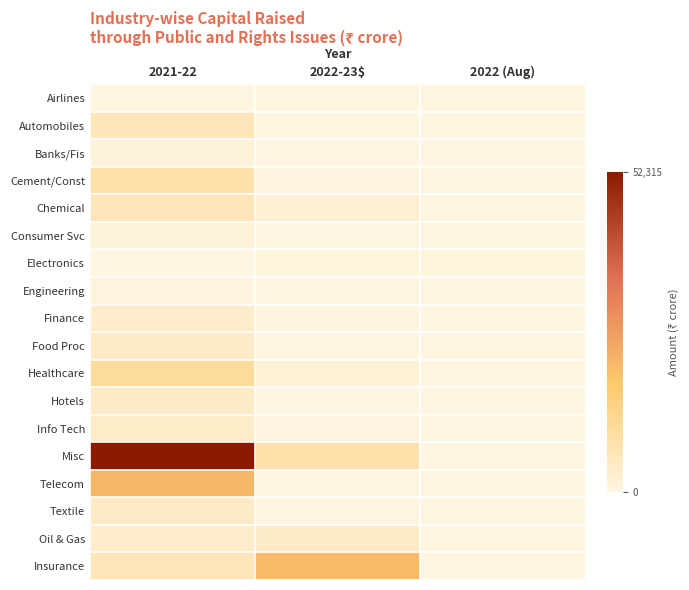

Reading right to left, what are all the values shown in this chart?

Airlines: 2022 (Aug)=0.0	2022-23$=0.0	2021-22=0.0
Automobiles: 2022 (Aug)=0.0	2022-23$=0.0	2021-22=6325.6
Banks/Fis: 2022 (Aug)=0.0	2022-23$=48.9	2021-22=1200.3
Cement/Const: 2022 (Aug)=0.0	2022-23$=355.0	2021-22=8199.9
Chemical: 2022 (Aug)=0.0	2022-23$=2420.2	2021-22=6461.1
Consumer Svc: 2022 (Aug)=0.0	2022-23$=8.7	2021-22=1101.1
Electronics: 2022 (Aug)=840.1	2022-23$=840.1	2021-22=52.6
Engineering: 2022 (Aug)=13.1	2022-23$=29.8	2021-22=649.6
Finance: 2022 (Aug)=0.0	2022-23$=479.7	2021-22=3531.7
Food Proc: 2022 (Aug)=17.9	2022-23$=133.1	2021-22=4106.1
Healthcare: 2022 (Aug)=0.0	2022-23$=1700.1	2021-22=10589.8
Hotels: 2022 (Aug)=0.0	2022-23$=9.0	2021-22=4304.2
Info Tech: 2022 (Aug)=1.9	2022-23$=781.9	2021-22=3794.2
Misc: 2022 (Aug)=67.6	2022-23$=8194.2	2021-22=52314.6
Telecom: 2022 (Aug)=0.0	2022-23$=0.0	2021-22=21276.0
Textile: 2022 (Aug)=4.4	2022-23$=113.3	2021-22=4358.7
Oil & Gas: 2022 (Aug)=0.0	2022-23$=4300.0	2021-22=3618.9
Insurance: 2022 (Aug)=0.0	2022-23$=20557.2	2021-22=6018.7